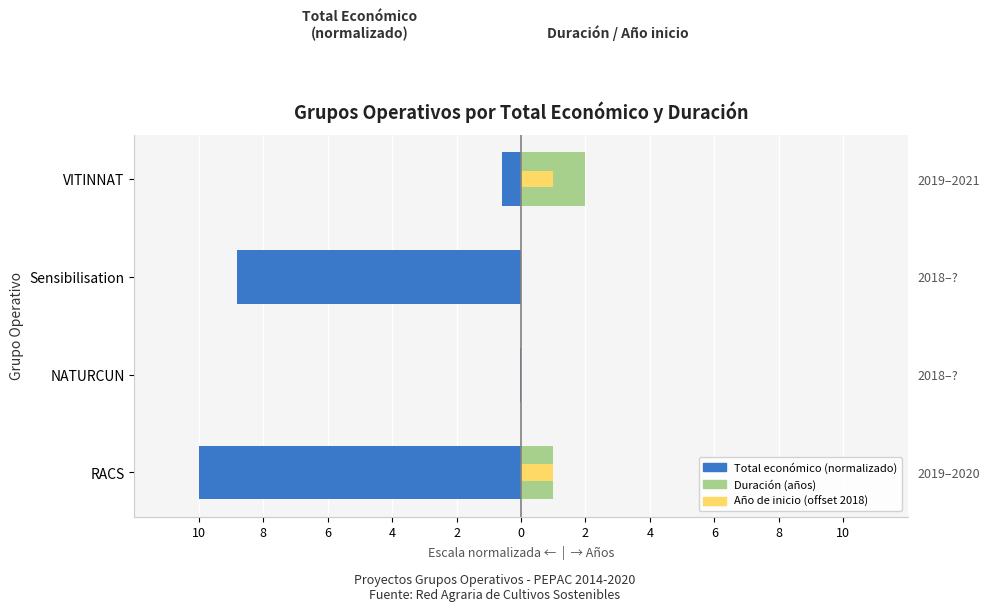

How many bars are there in total?

12